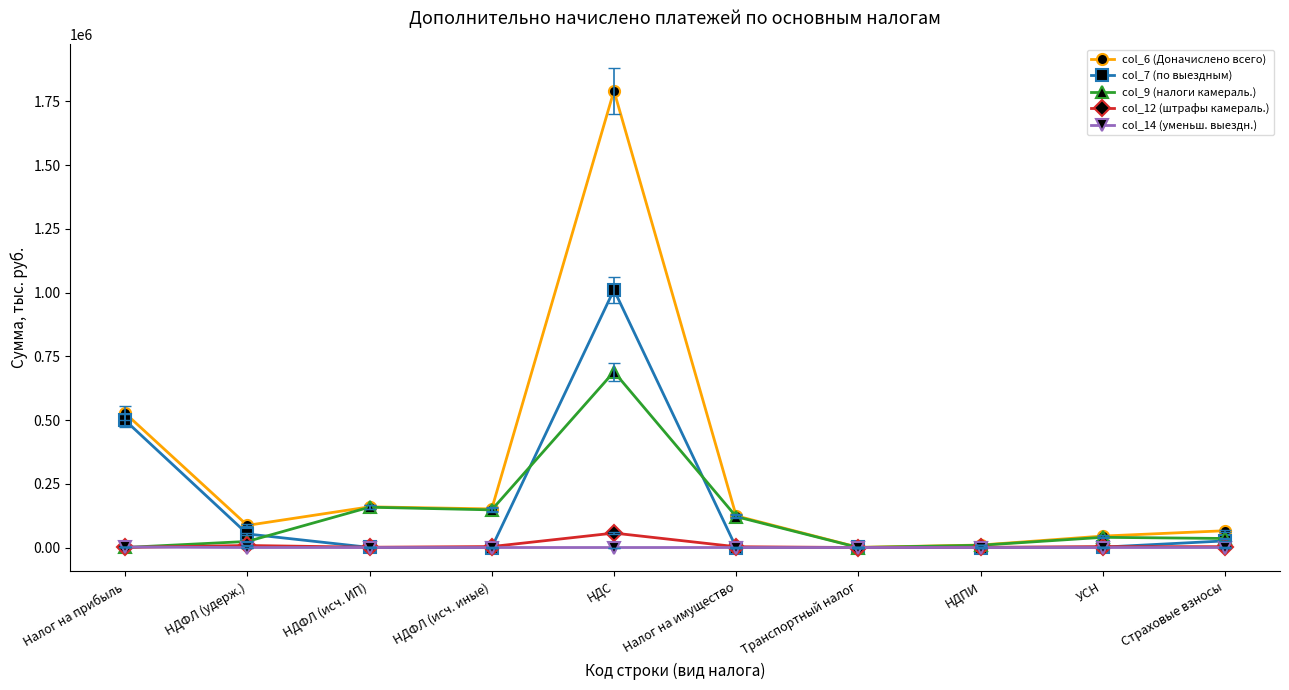

Which series has the largest total across all categories?

col_6 (Доначислено всего)